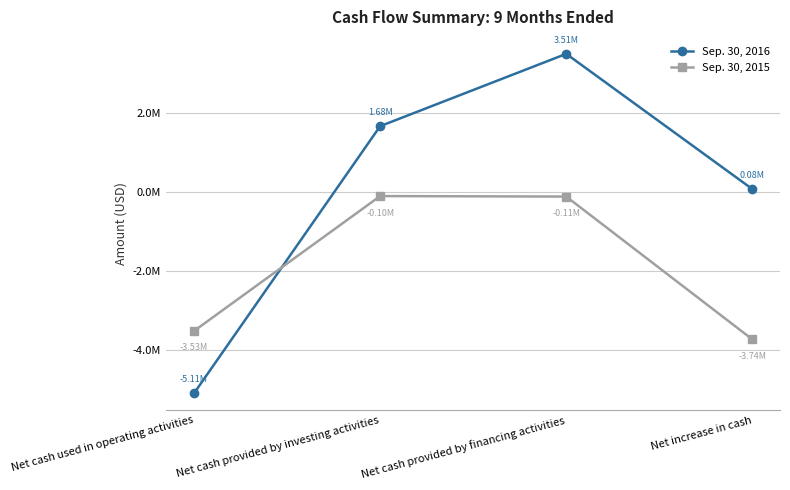

What are all the series names shown in the legend?

Sep. 30, 2016, Sep. 30, 2015